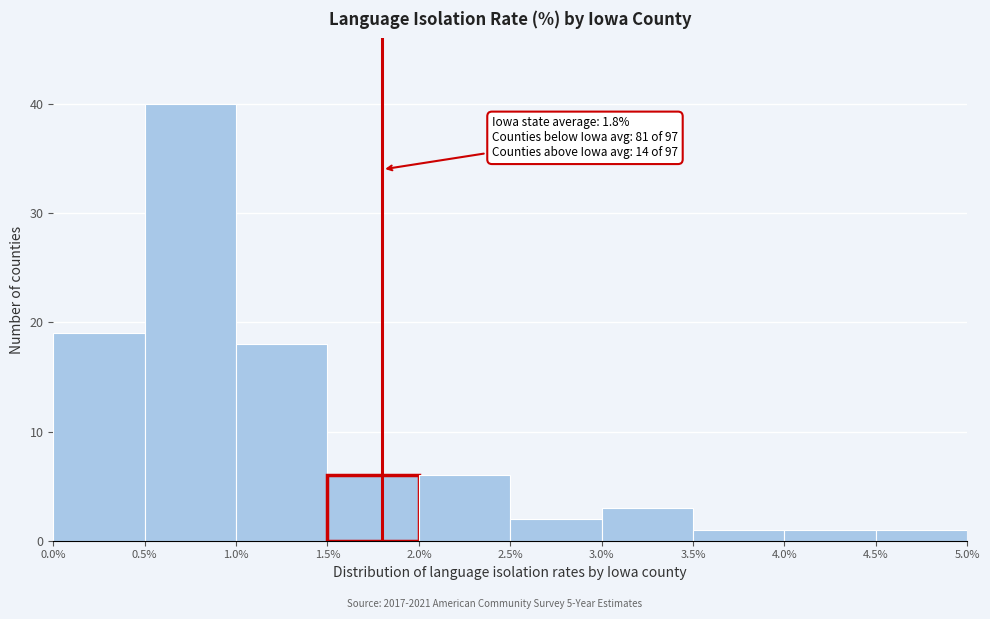

Over which range of the x-axis is the bar tallest?

0.5% to 1.0%